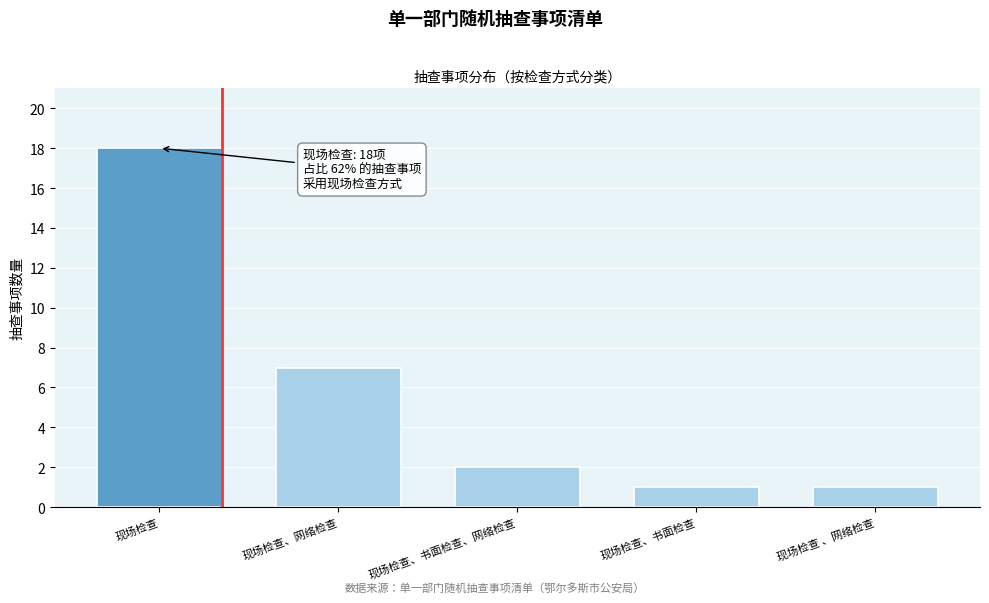

Reading left to right, extract all data points from this chart.

现场检查=18	现场检查、网络检查=7	现场检查、书面检查、网络检查=2	现场检查、书面检查=1	现场检查 、网络检查=1